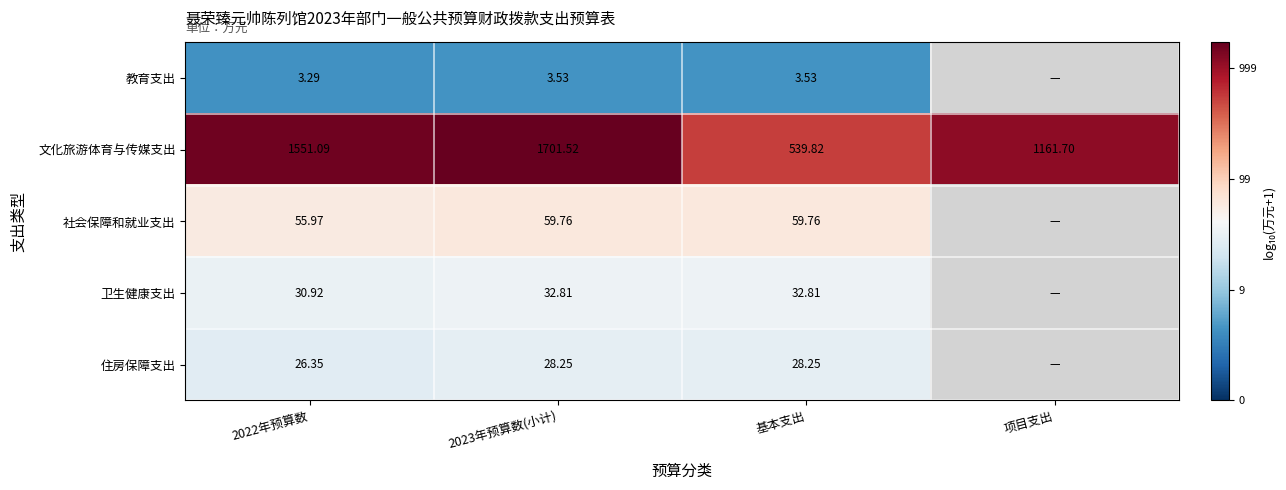

What is the difference between the highest and lowest values at 2022年预算数?

1547.8